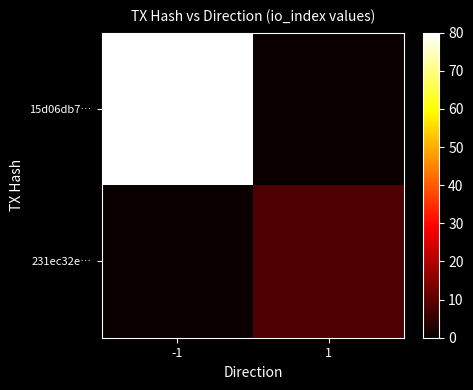

List the series in order of their peak value, highest first.

15d06db7…, 231ec32e…